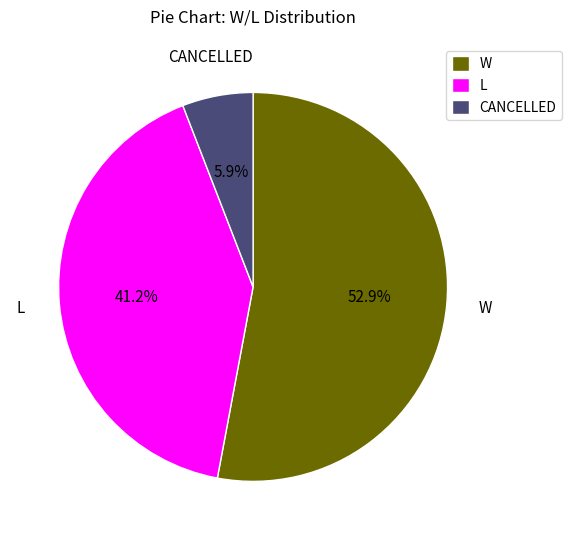

To the nearest percent, what is the average slice percentage?

33%